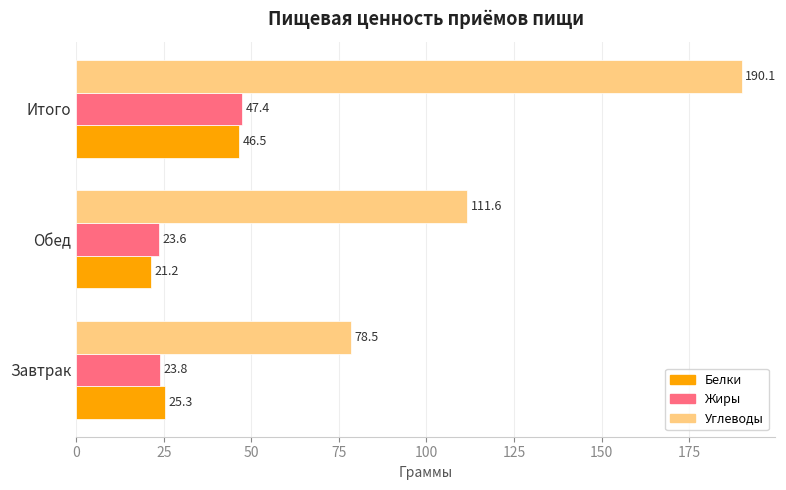

What is the minimum value for Жиры?

23.6